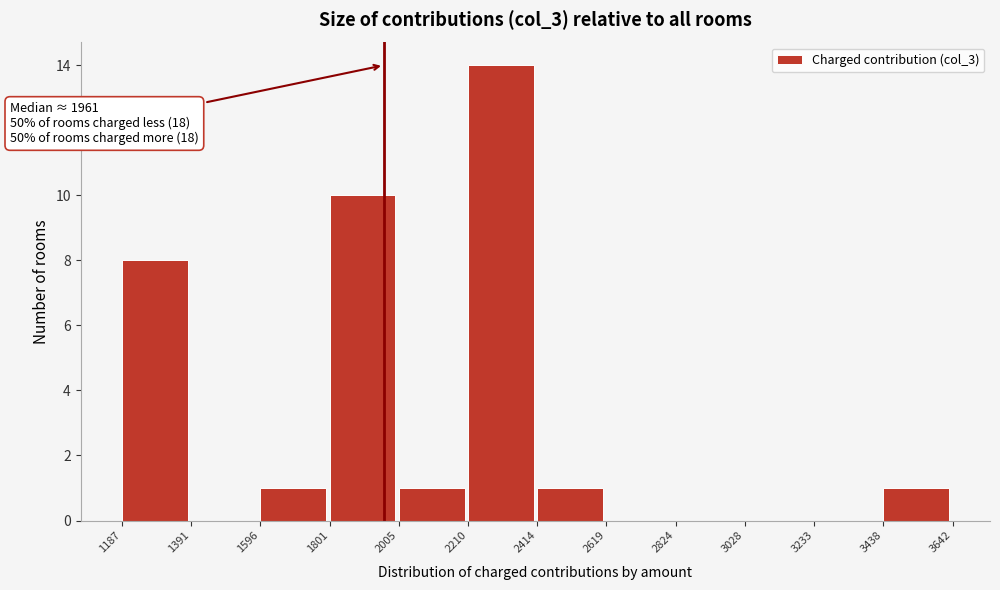

Which range on the x-axis has the tallest bar?

2210 to 2414